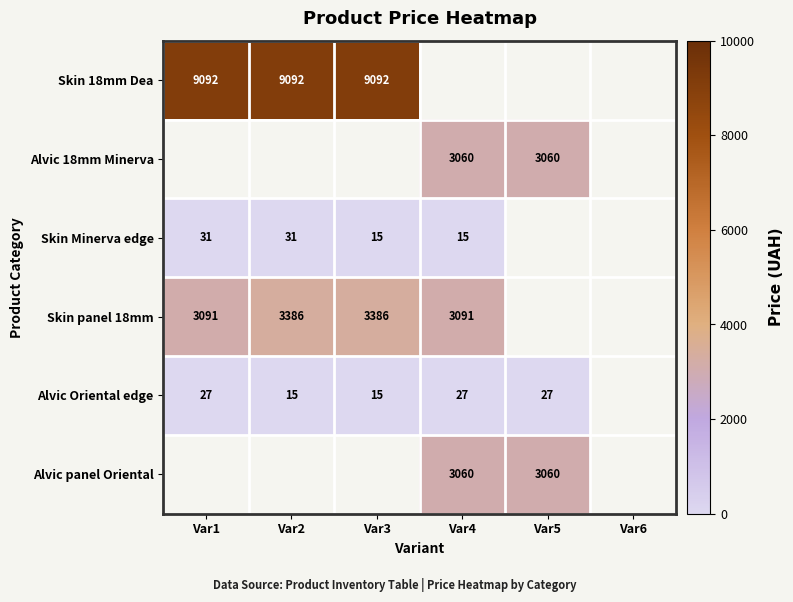

At how many categories does at least one series exceed 5572?

3